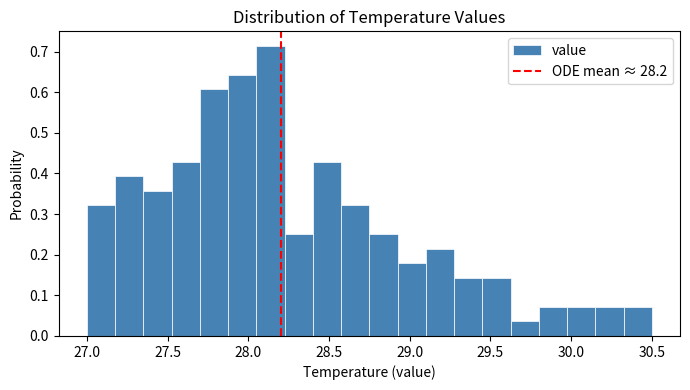

Read against the x-axis, roughly where is the centre of the tallest bar?

28.15